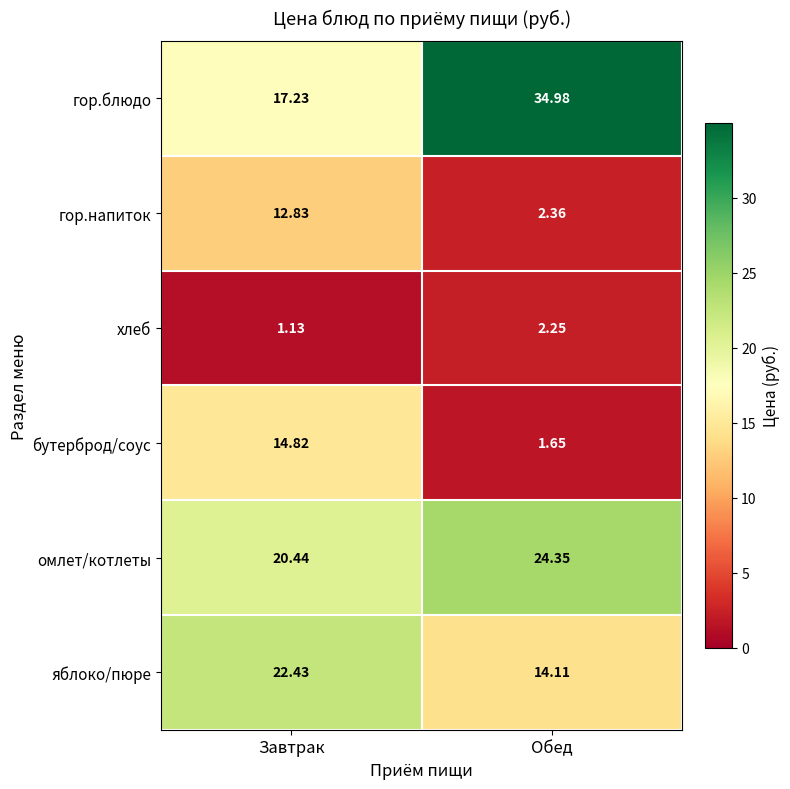

At which label is хлеб closest to 1?

Завтрак